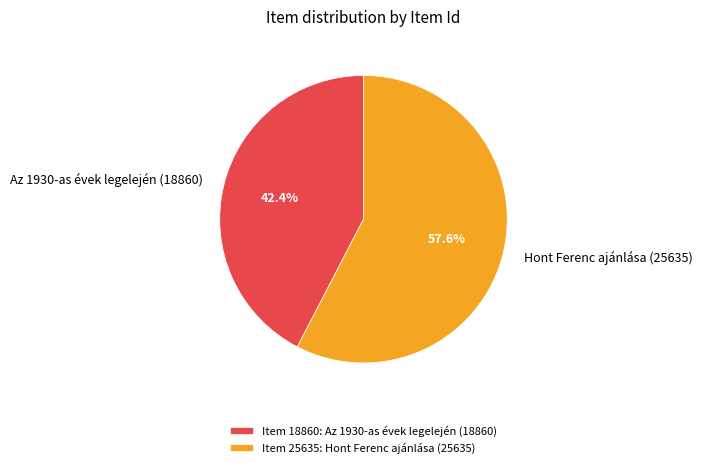

To the nearest percent, what is the difference between the largest and smallest slice percentages?

15%